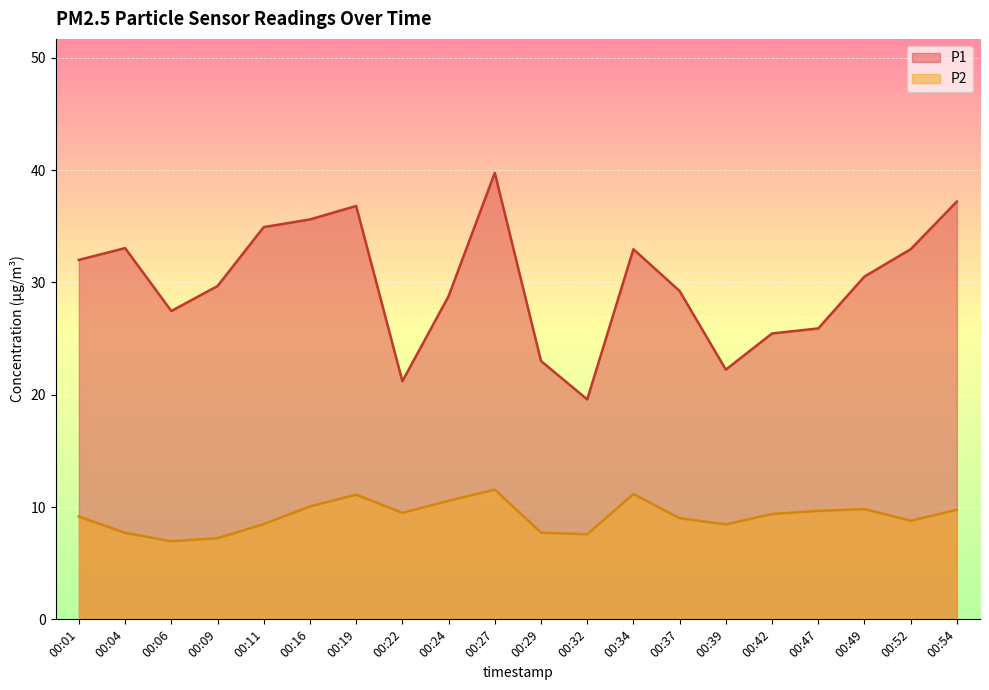

True or false: P1 has a value of 18.2 at 00:01.

False